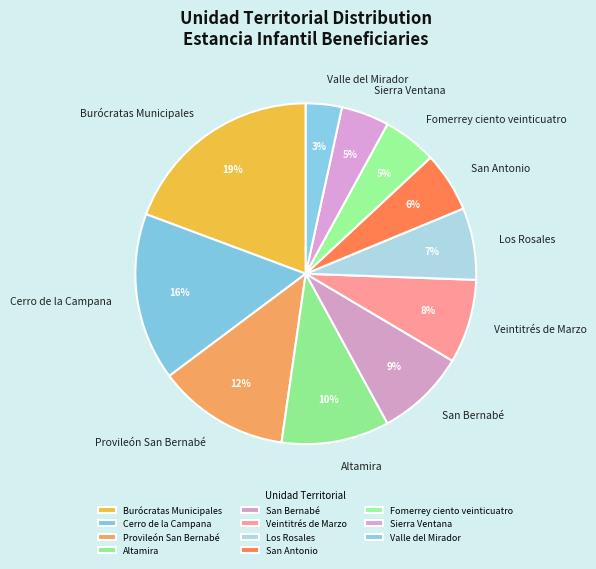

Is there any slice that represents more than half of the pie?

No